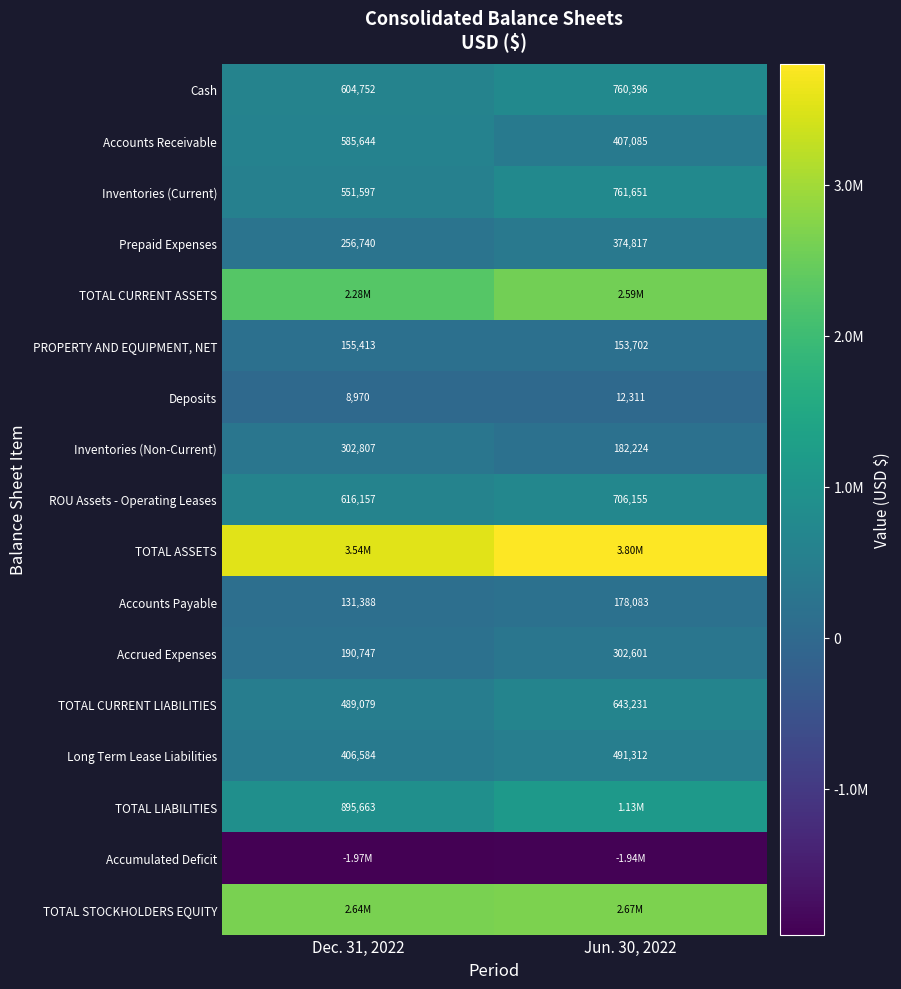

What is the difference between the PROPERTY AND EQUIPMENT, NET values at Jun. 30, 2022 and Dec. 31, 2022?

1711